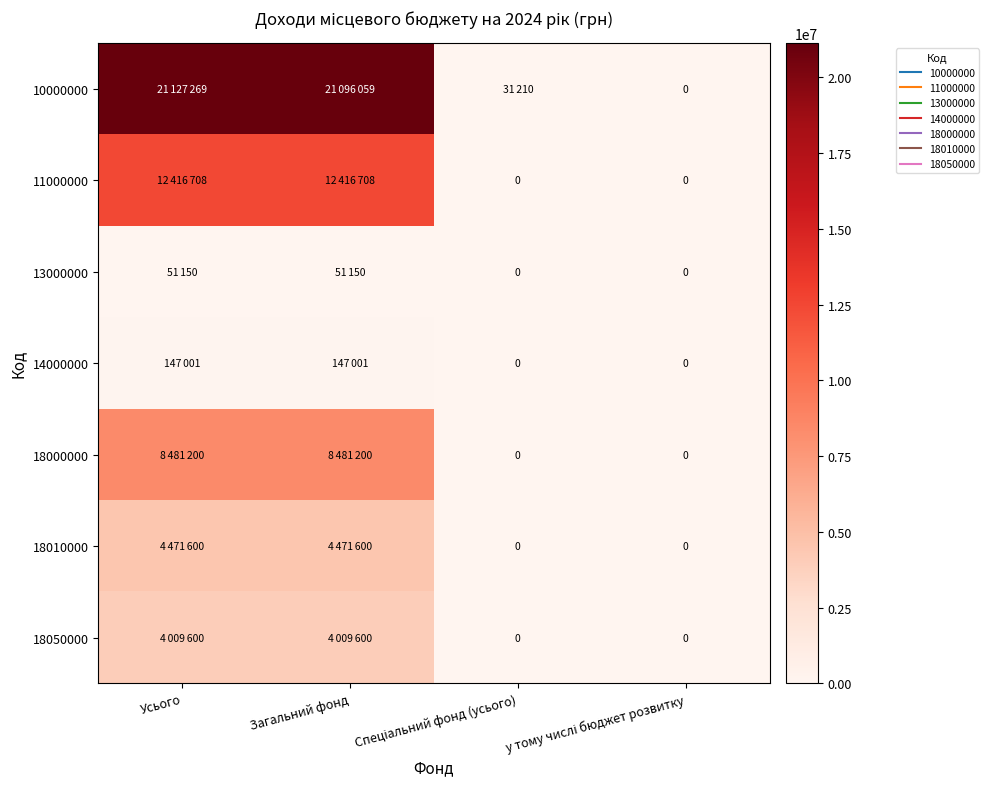

What is the total value across all series at Спеціальний фонд (усього)?

31210